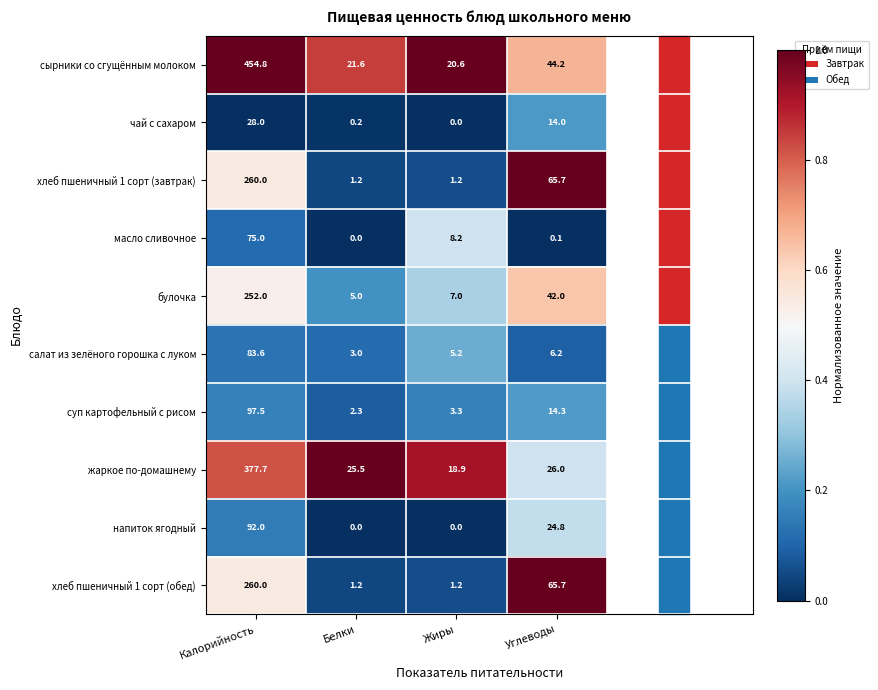

Which series has the widest spread of values?

сырники со сгущённым молоком